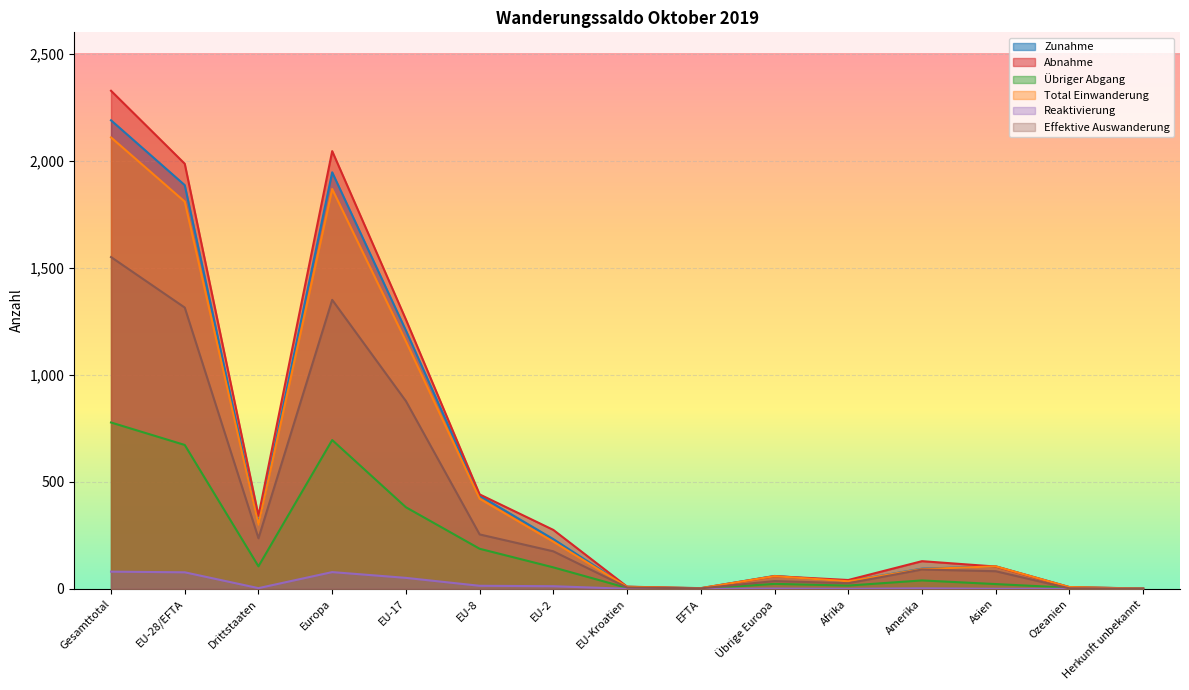

The value of Zunahme at EU-2 is 77. True or false?

False